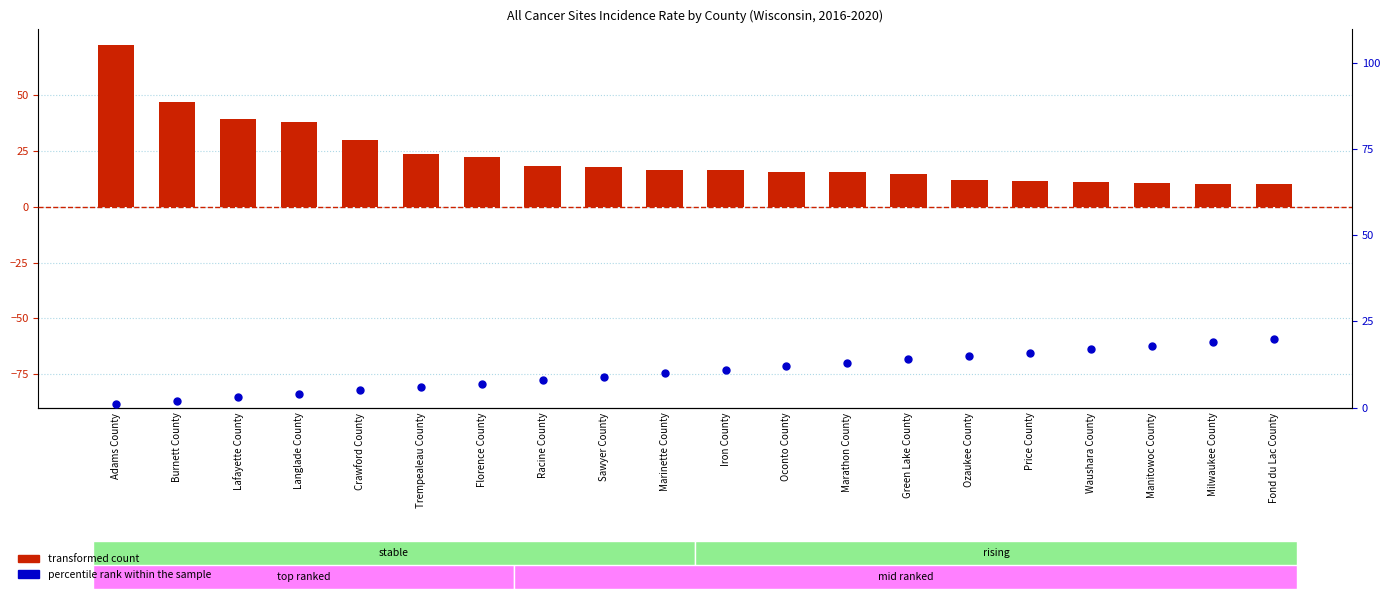

Is the value of transformed count at Milwaukee County greater than the value of percentile rank within the sample at Marathon County?

No